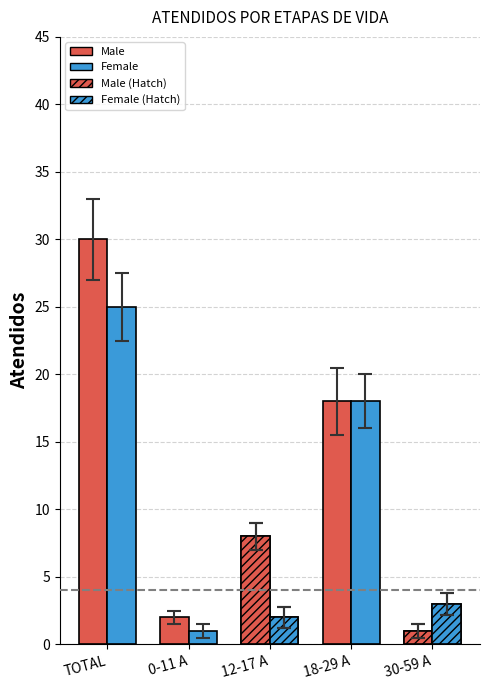

Between 30-59 A and 0-11 A, which is larger?

0-11 A